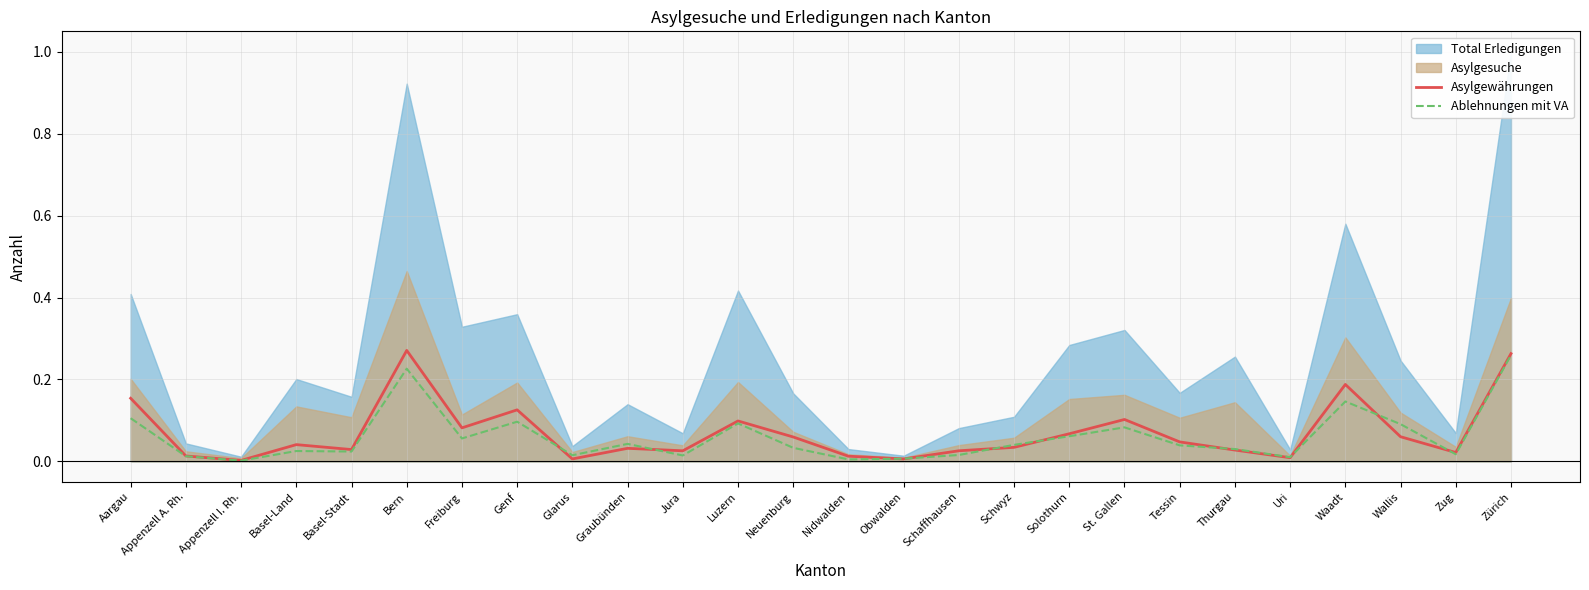

What is the label of the 20th point from the left?

Tessin